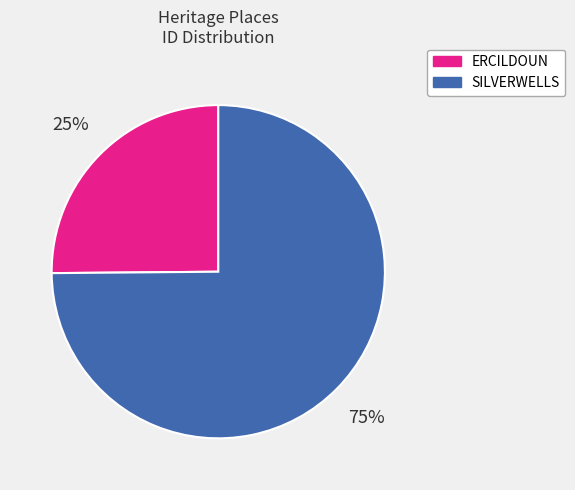

Is SILVERWELLS the majority of the pie?

Yes